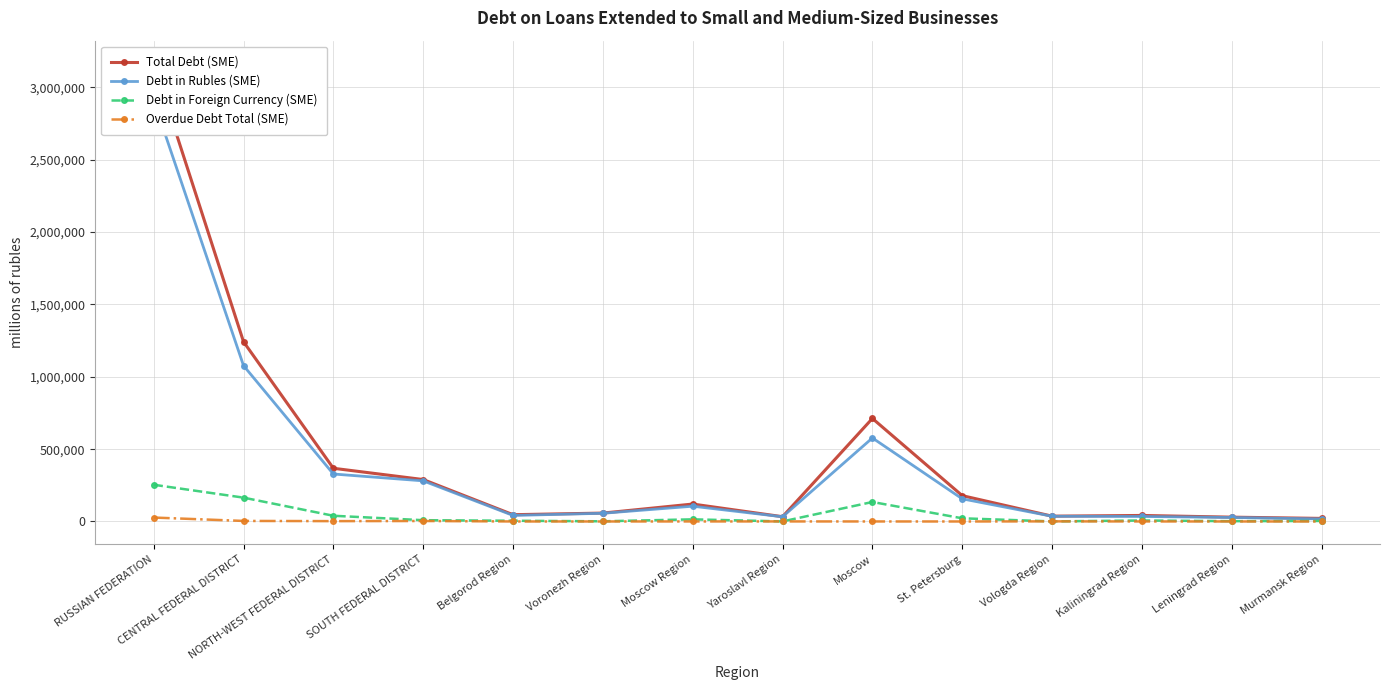

Rank the categories by Total Debt (SME) value from highest to lowest.

RUSSIAN FEDERATION, CENTRAL FEDERAL DISTRICT, Moscow, NORTH-WEST FEDERAL DISTRICT, SOUTH FEDERAL DISTRICT, St. Petersburg, Moscow Region, Voronezh Region, Belgorod Region, Kaliningrad Region, Vologda Region, Yaroslavl Region, Leningrad Region, Murmansk Region